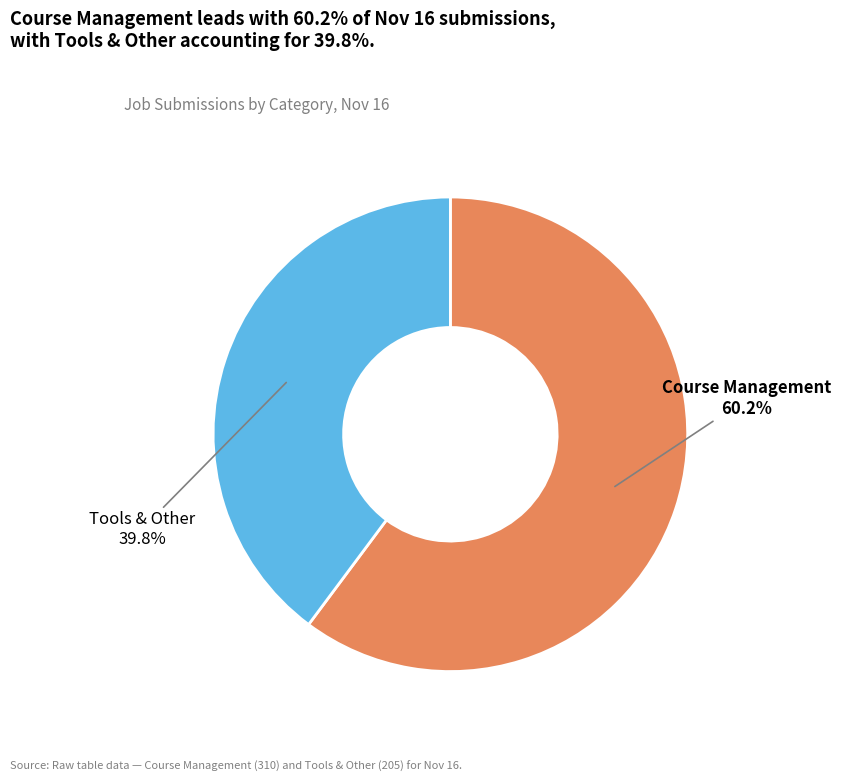

Is there a majority slice in this chart?

Yes